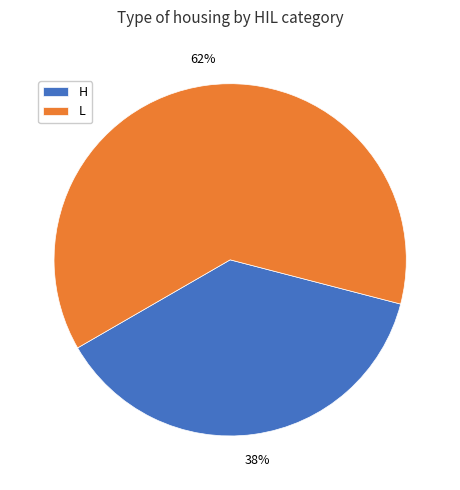

Does L account for over 50% of the chart?

Yes